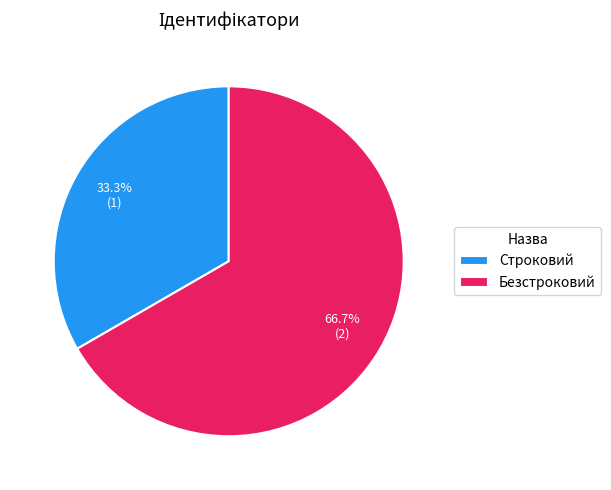

Count the number of slices in the pie.

2